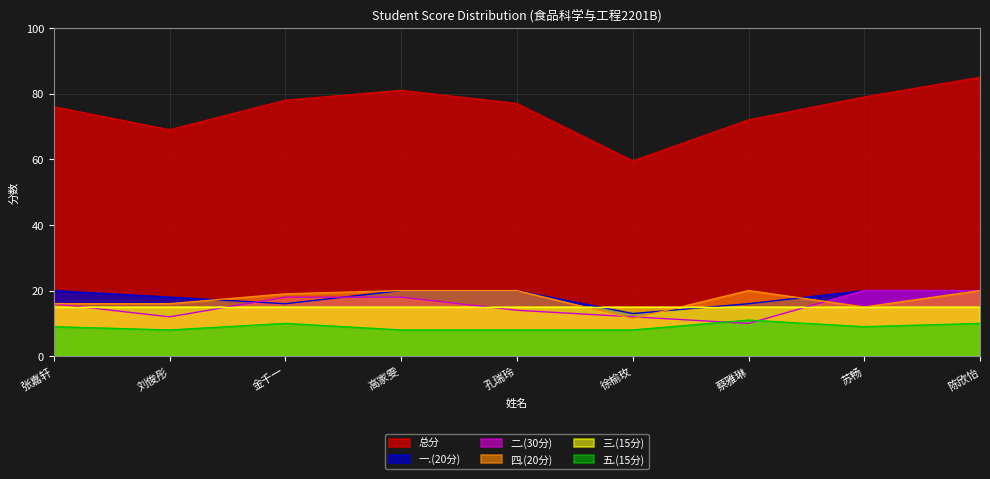

At which category is the sum across all series the highest?

陈欣怡